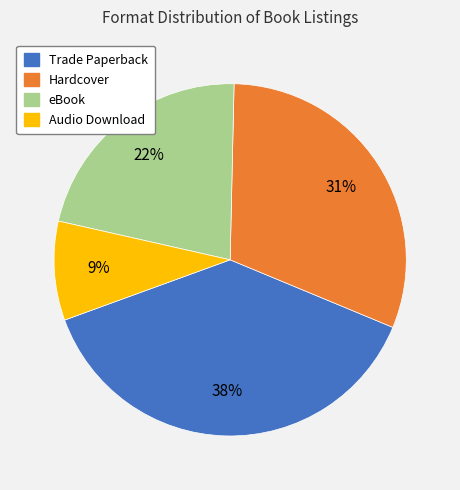

How many segments does this pie chart have?

4